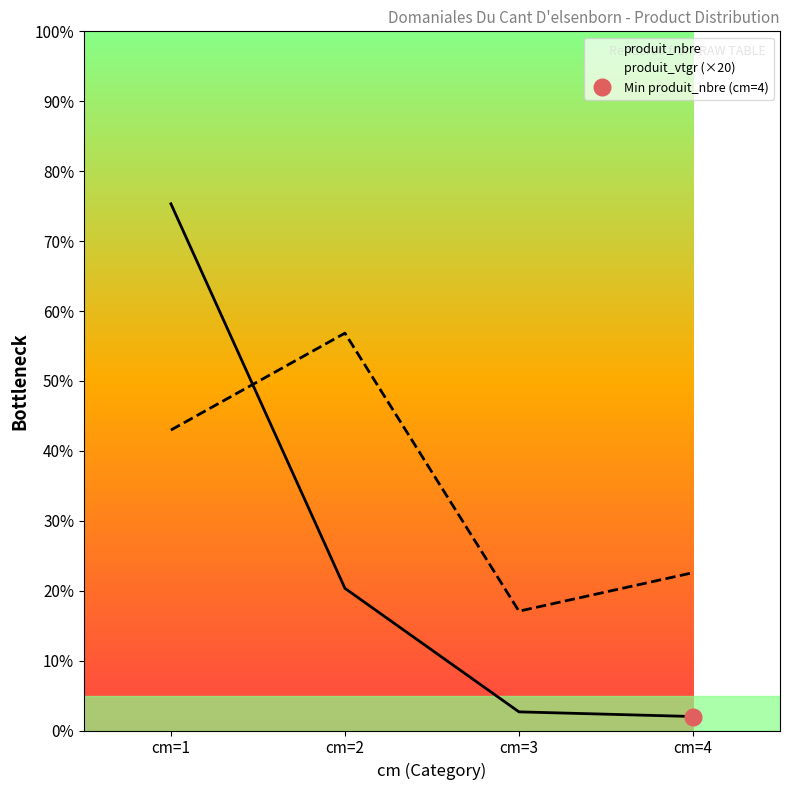

True or false: produit_vtgr has a value of 170.5 at cm=2.

True